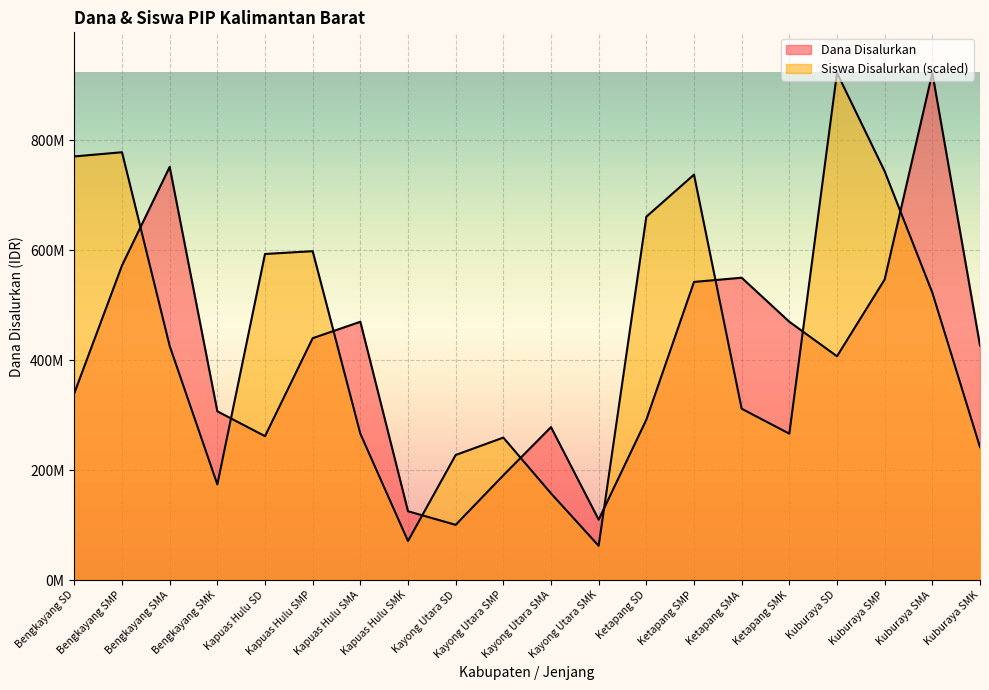

True or false: Siswa Disalurkan has a value of 1018534545.5 at Kapuas Hulu SD.

False